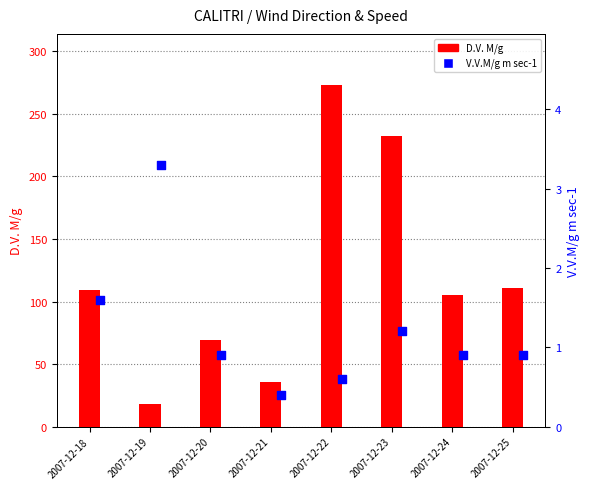

At how many categories does at least one series exceed 93?

5